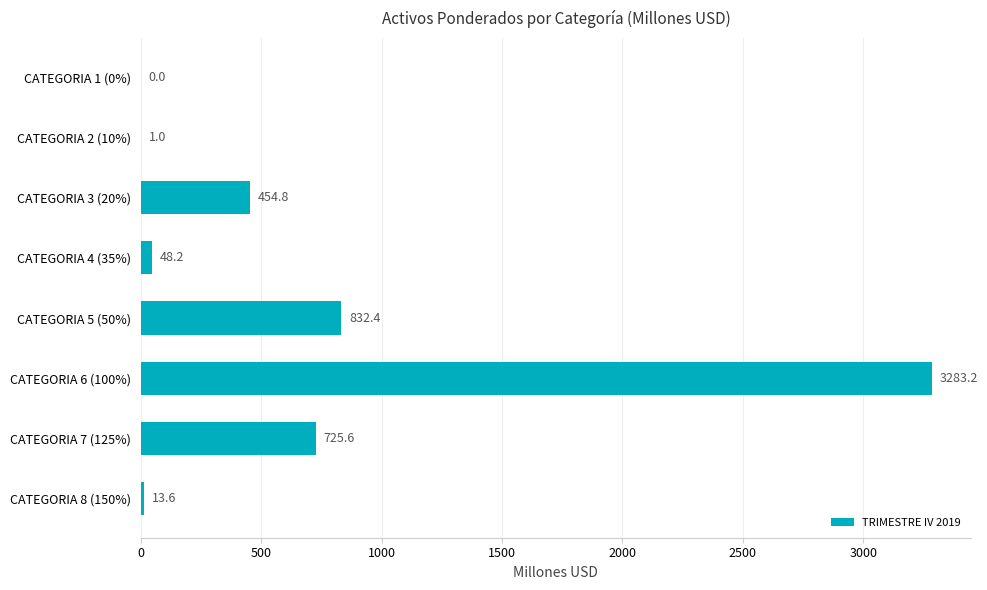

How many categories are shown in the chart?

8